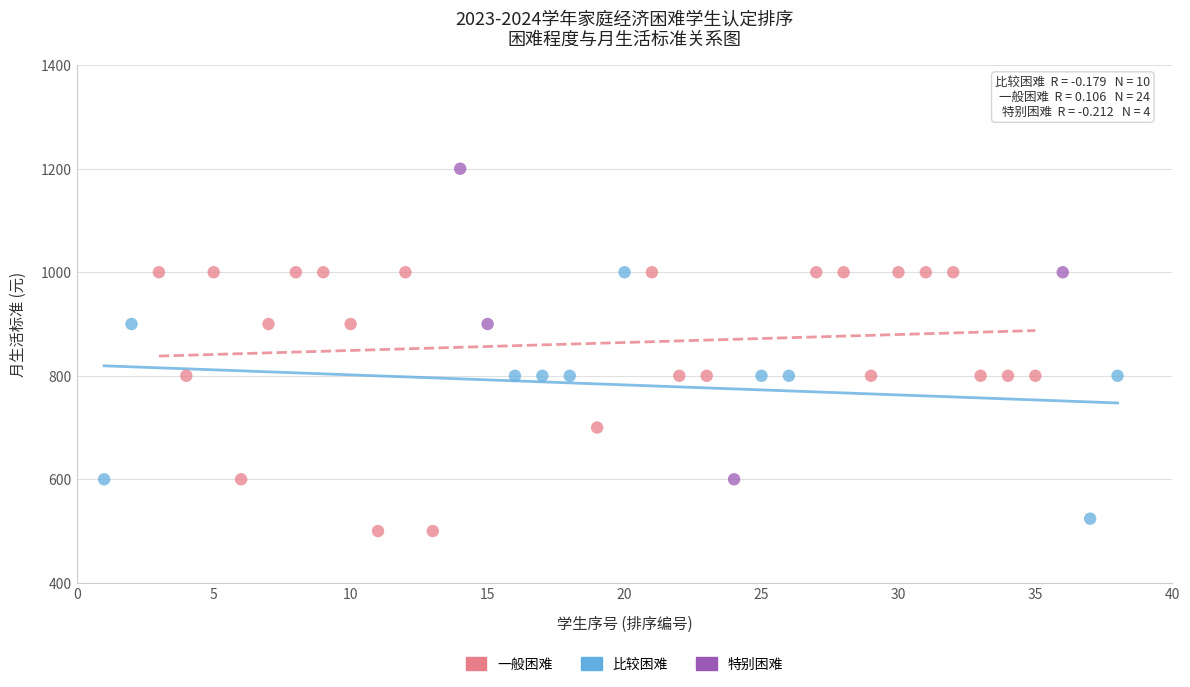

Which series has the largest Y range (max minus min)?

特别困难